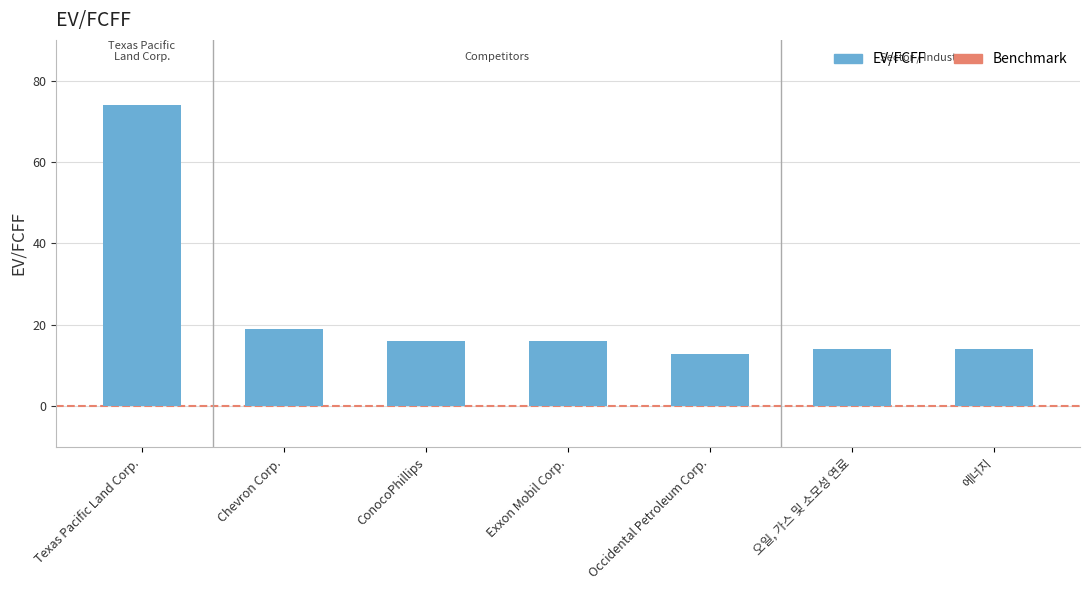

What is the average value?

23.7